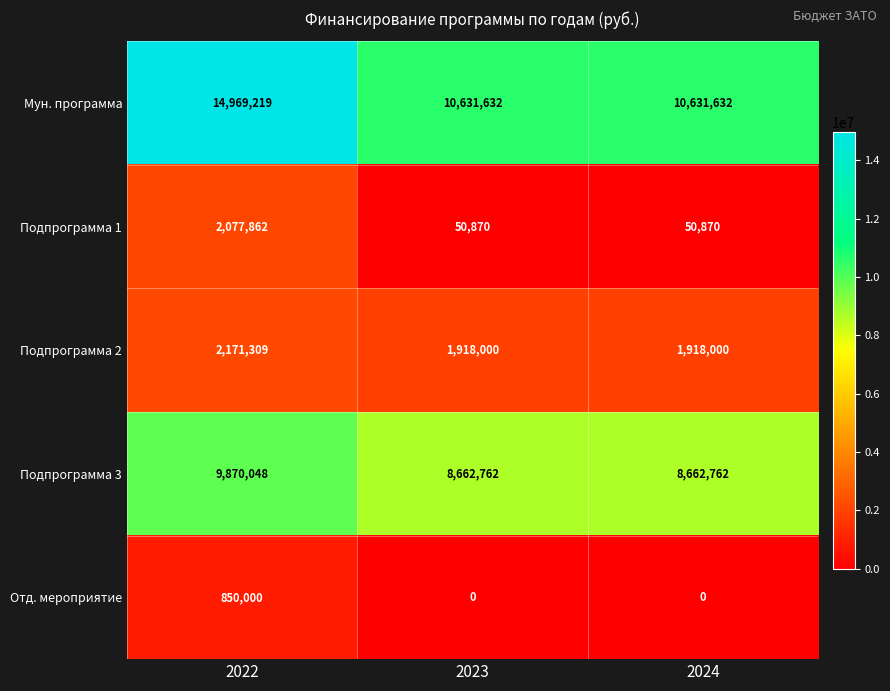

What is the difference between the maximum and minimum values in the Подпрограмма 2 series?

253309